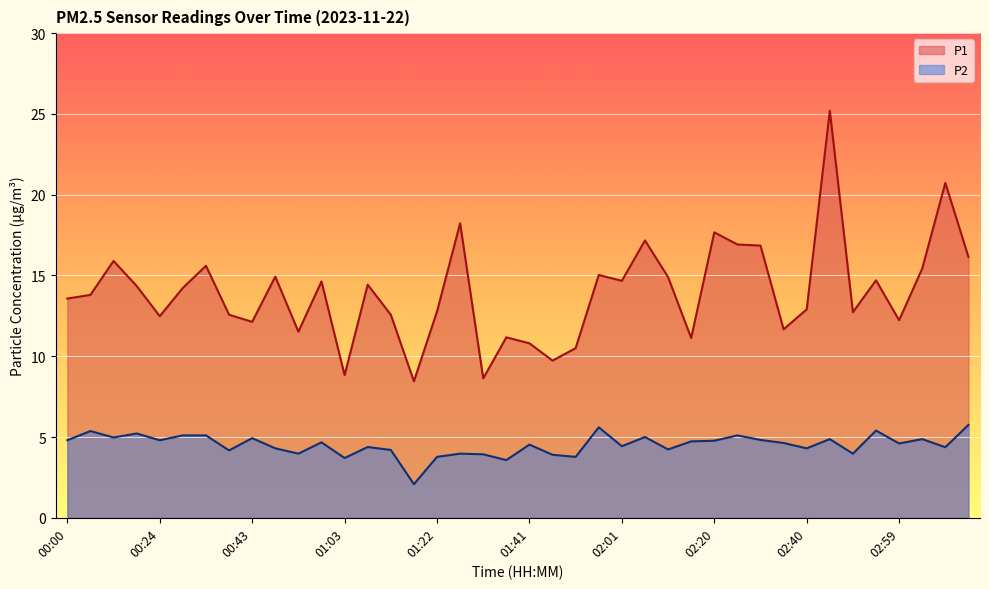

How many values in the P2 series are below 4?

10